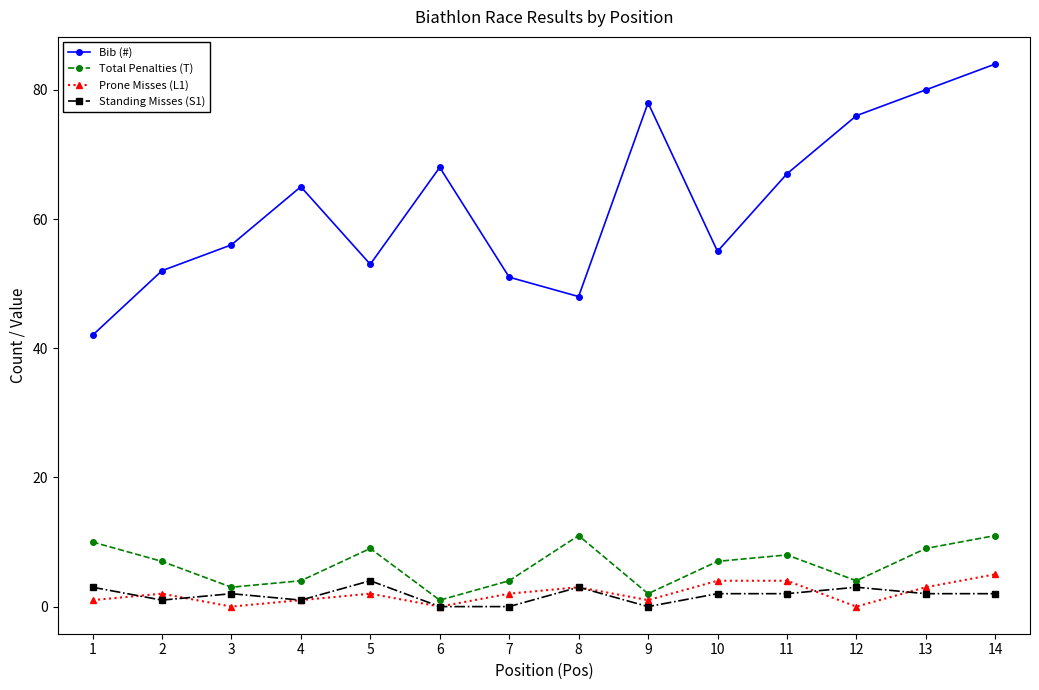

Is the value of Total Penalties (T) at 8 greater than the value of Prone Misses (L1) at 1?

Yes